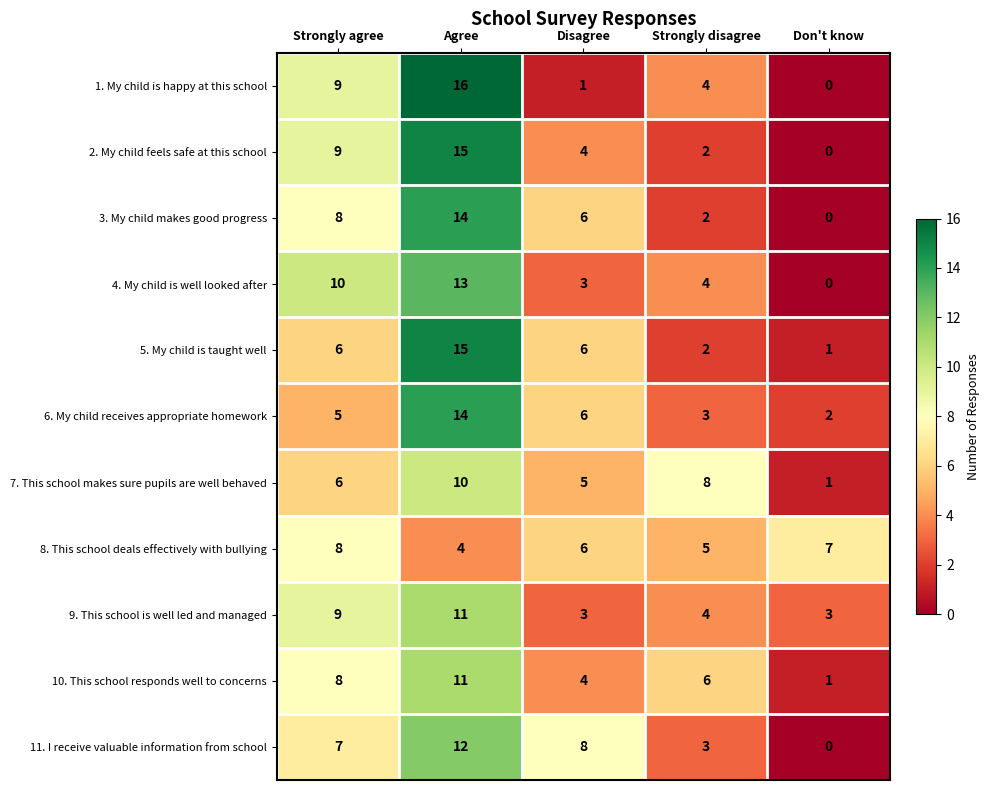

How many positive values does the 11. I receive valuable information from school series have?

4